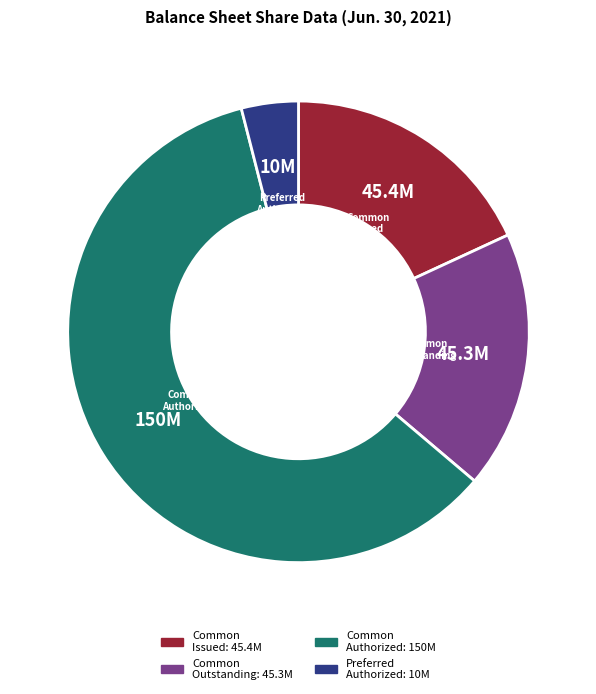

Is the sum of Common Issued and Common Outstanding greater than half?

No